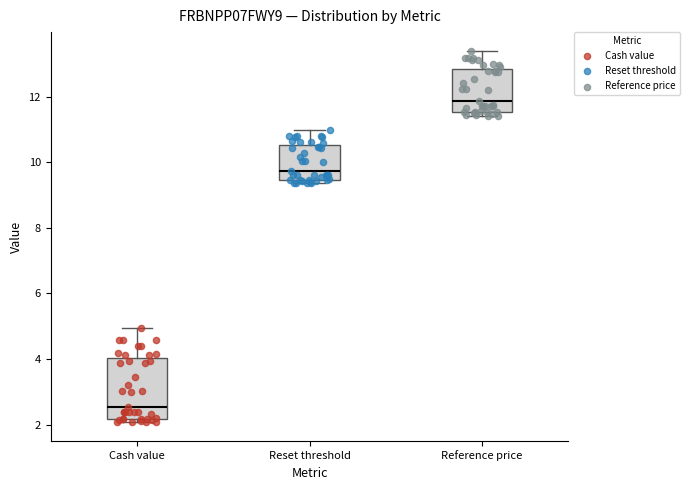

Which box is the tallest, from its lower edge to its upper edge?

Cash value